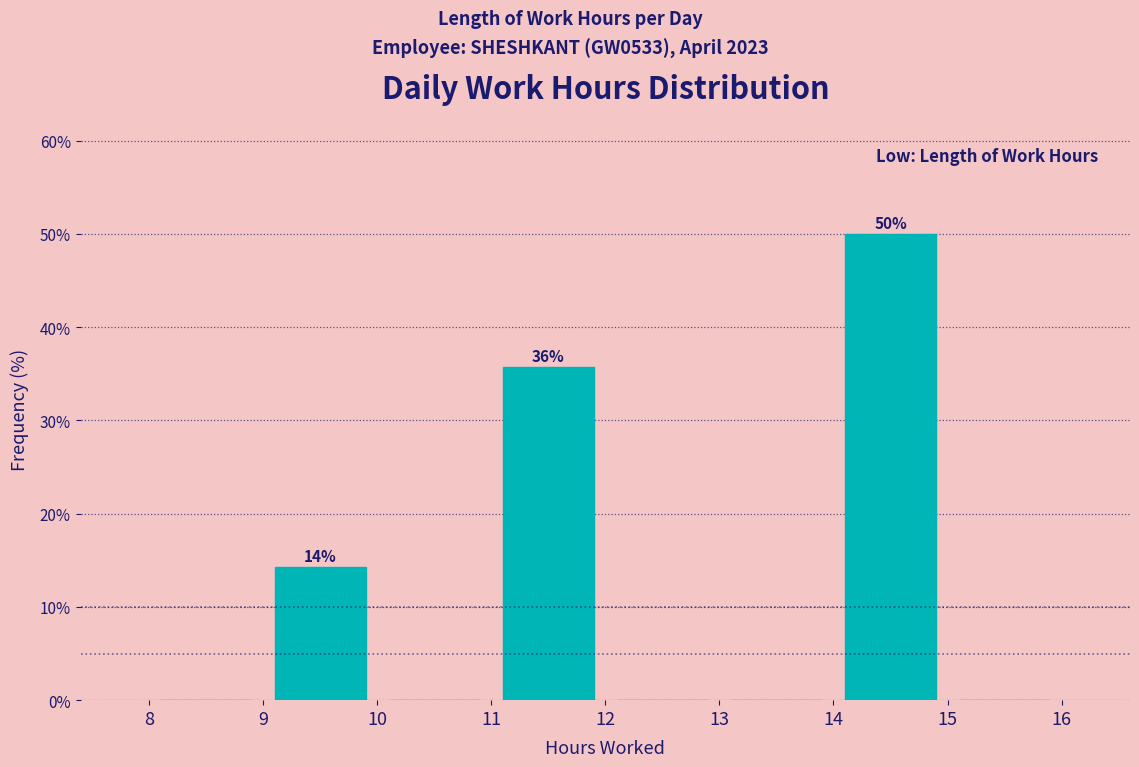

Which range on the x-axis has the tallest bar?

14 to 15